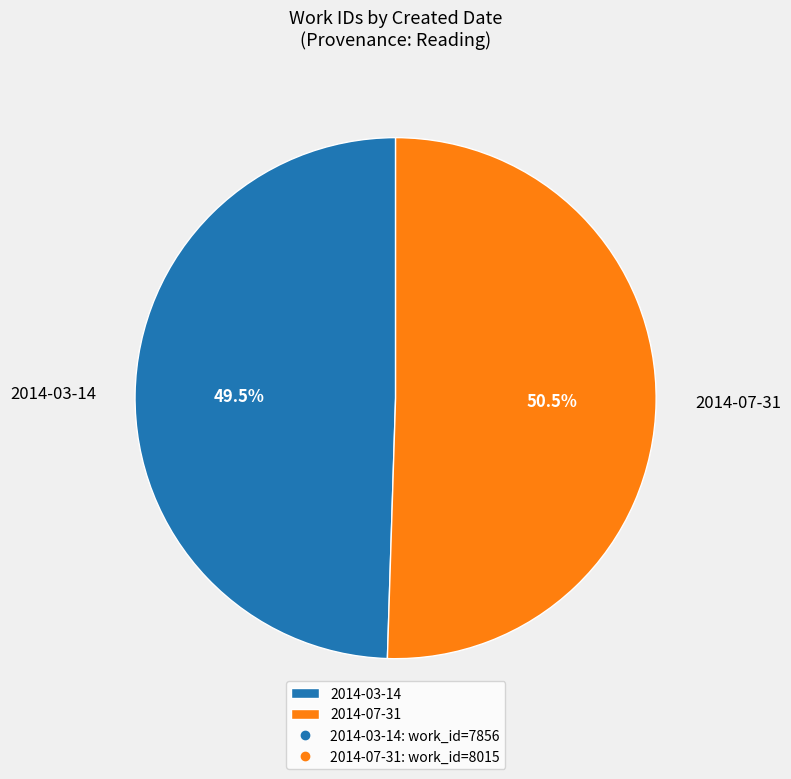

Between 2014-03-14 and 2014-07-31, which is larger?

2014-07-31